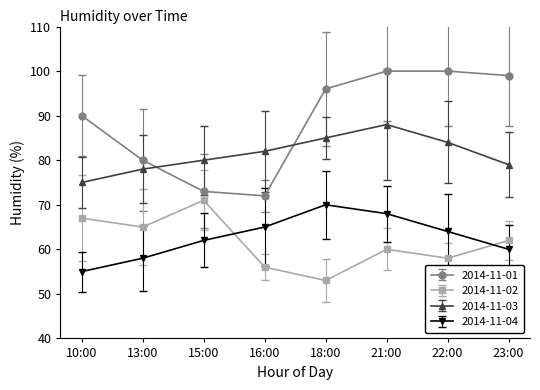

Which category has the highest value across all series?

21:00